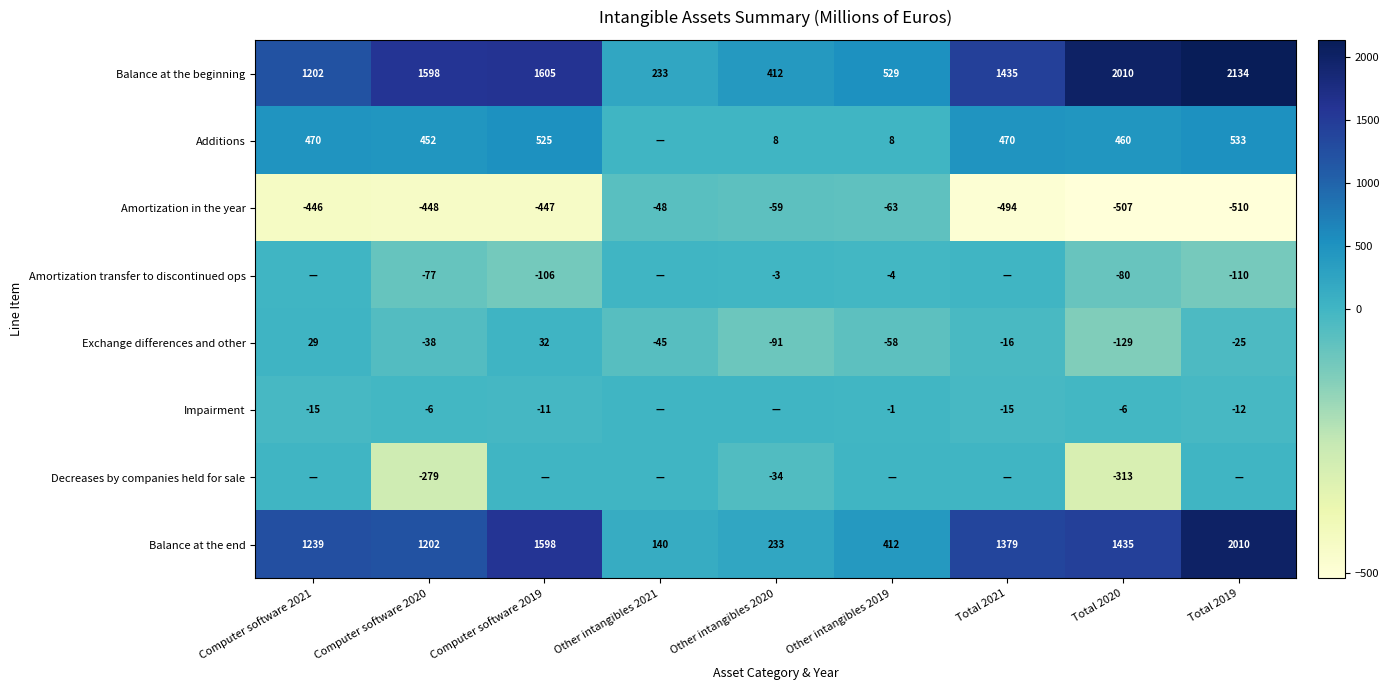

True or false: Exchange differences and other has a value of -12 at Other intangibles 2021.

False